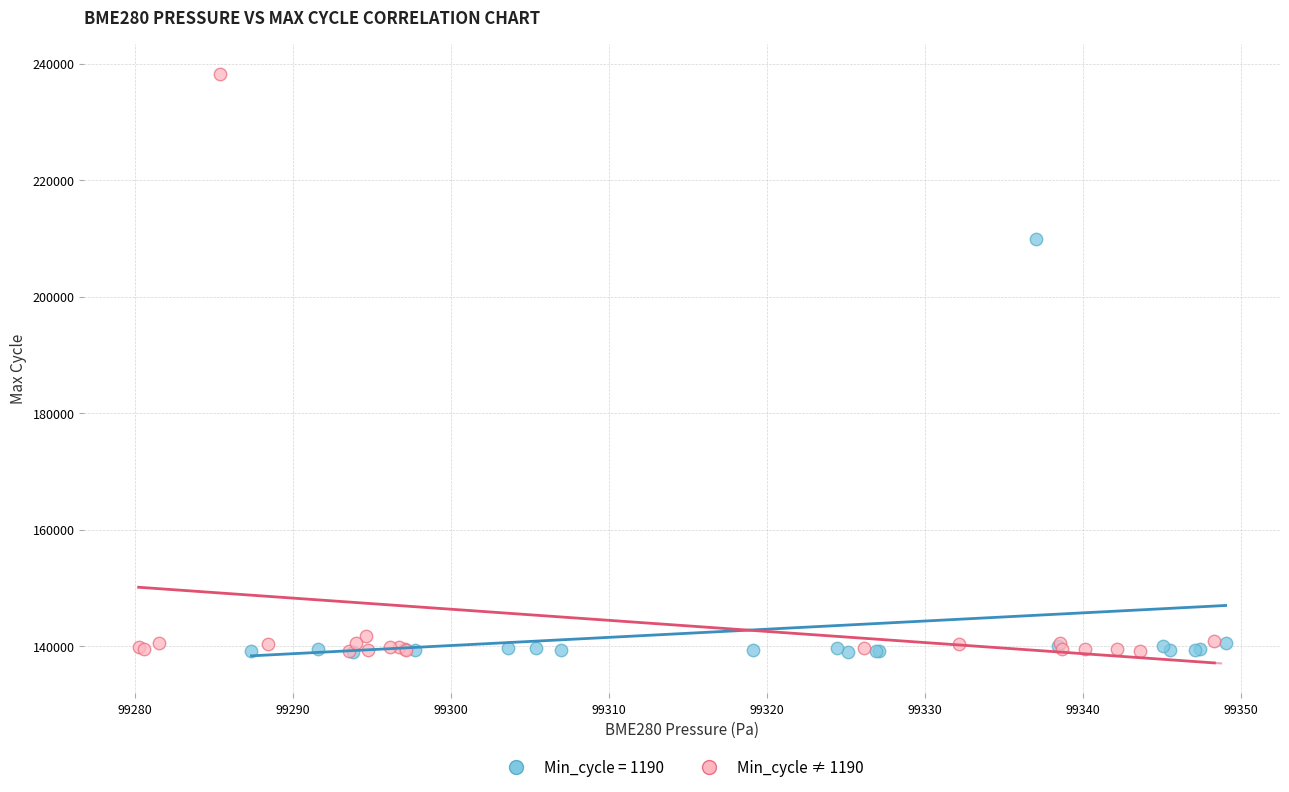

Which series reaches the maximum Y coordinate?

Min_cycle ≠ 1190